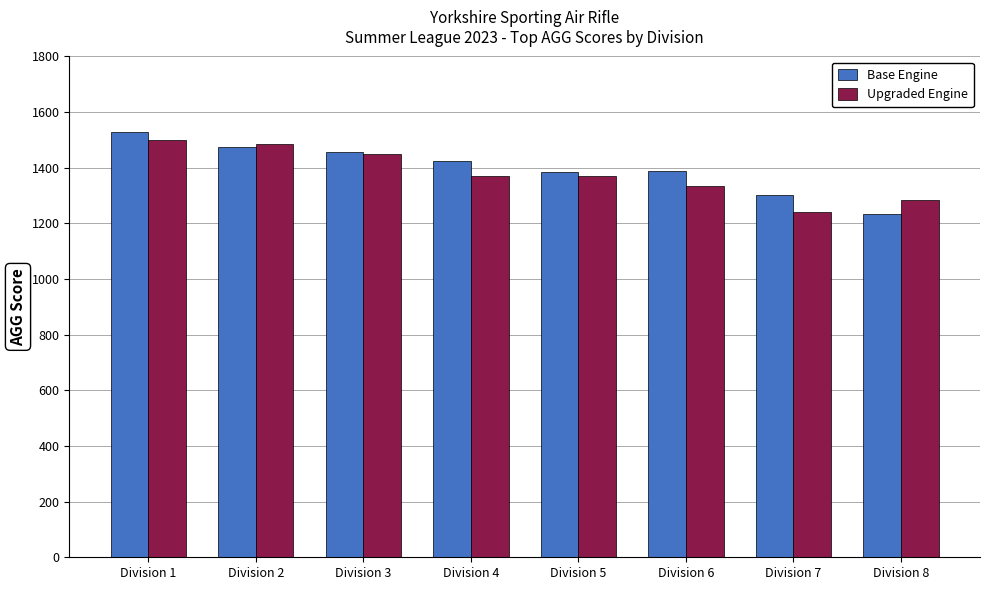

What is the value of the Upgraded Engine bar at the 6th from the left?

1336